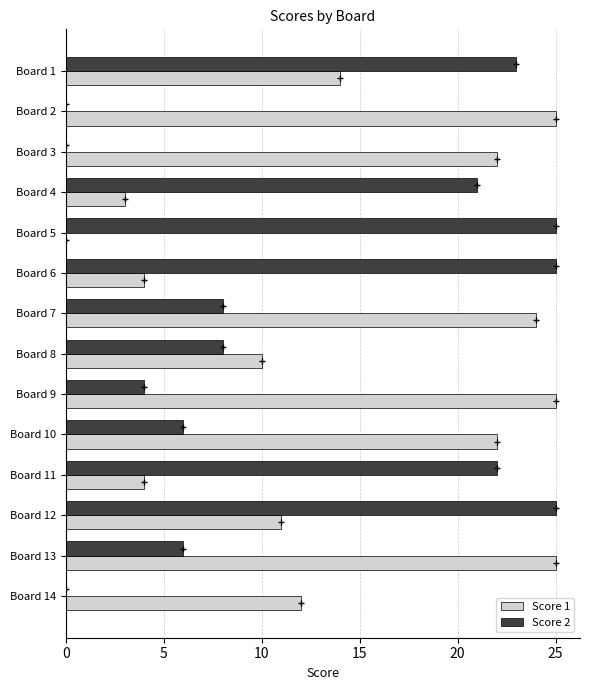

The value of Score 2 at Board 5 is 40. True or false?

False